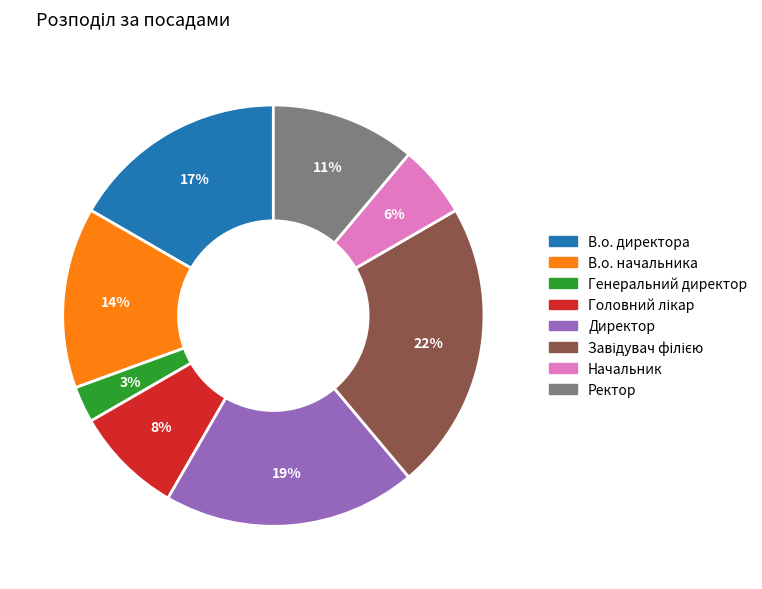

Count the number of slices in the pie.

8